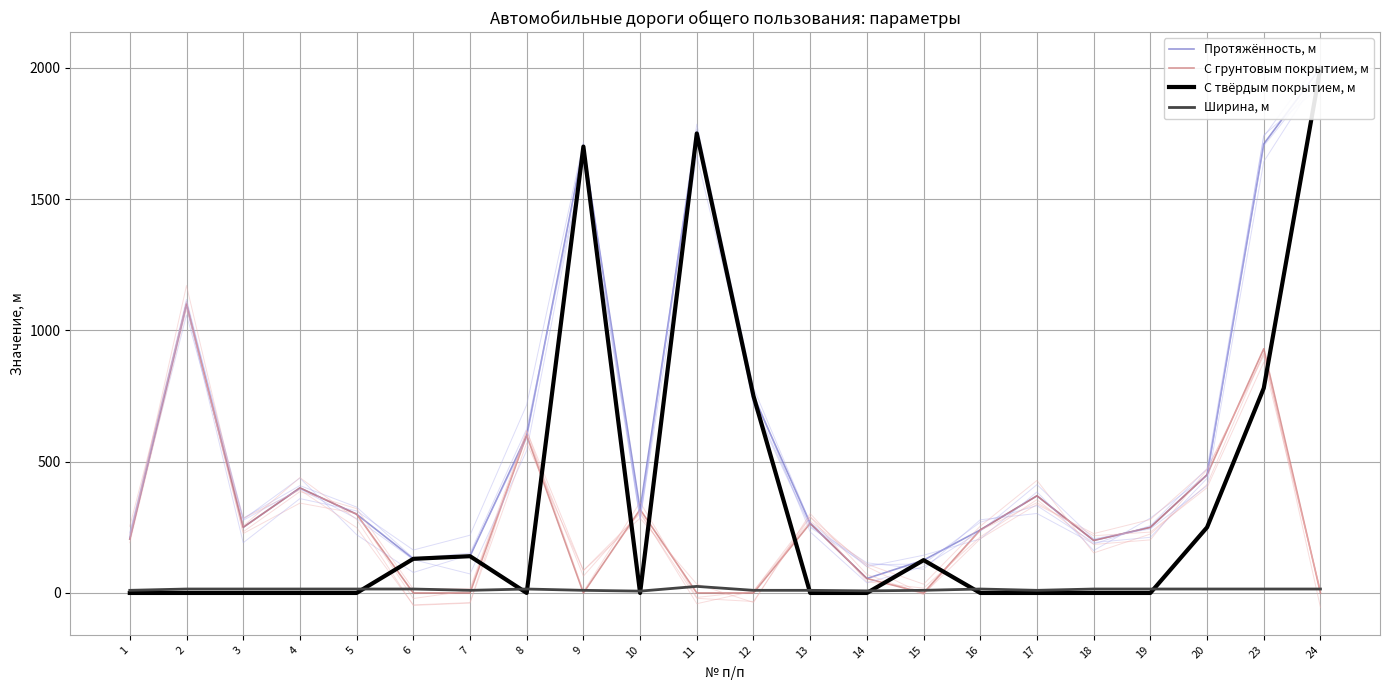

What is the value of the Ширина, м point at the 16th from the left?

15.0